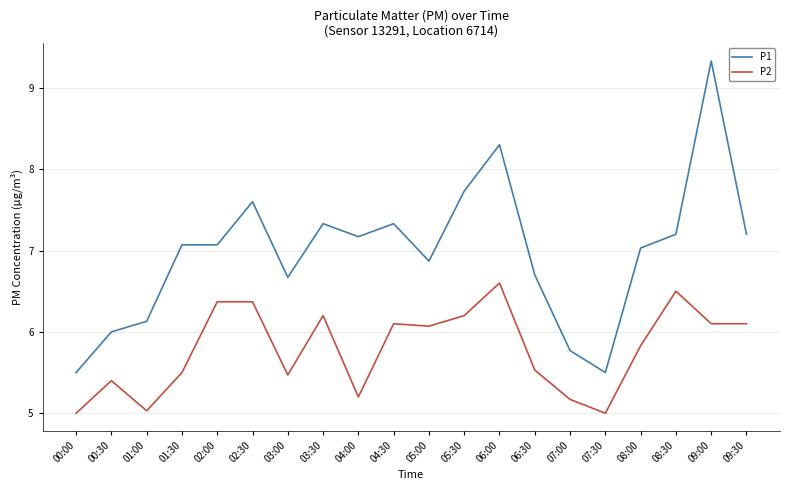

List the series in order of their peak value, lowest first.

P2, P1